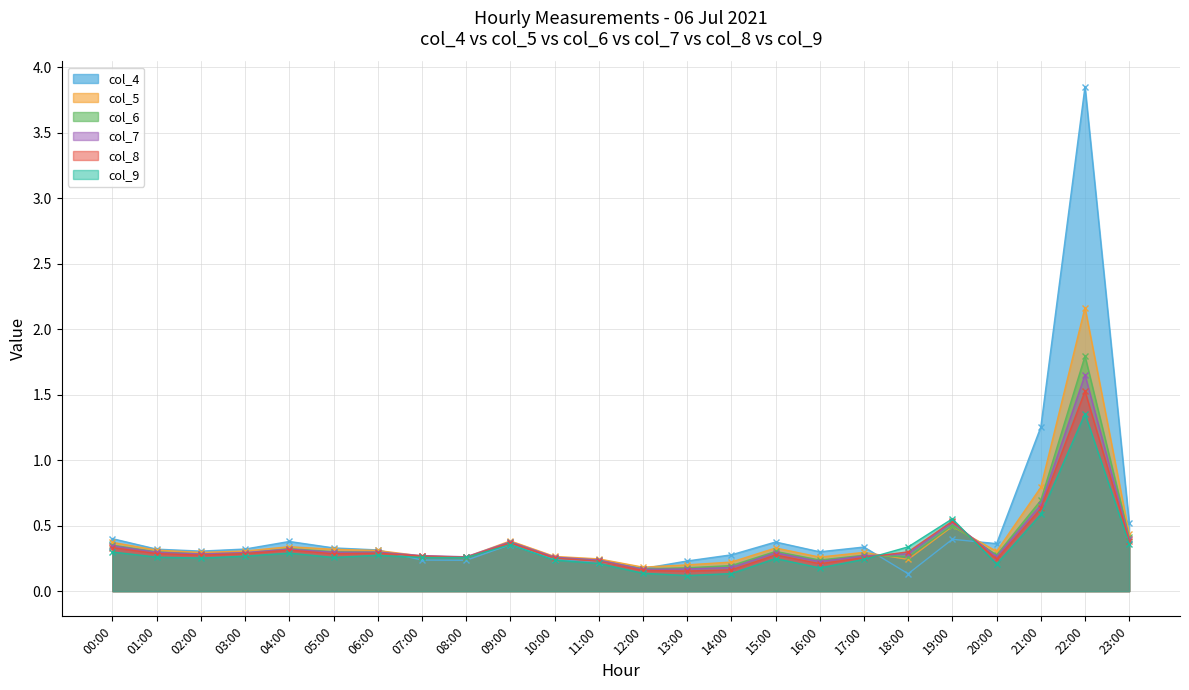

True or false: col_6 has more than 0 points higher than both neighbors.

True